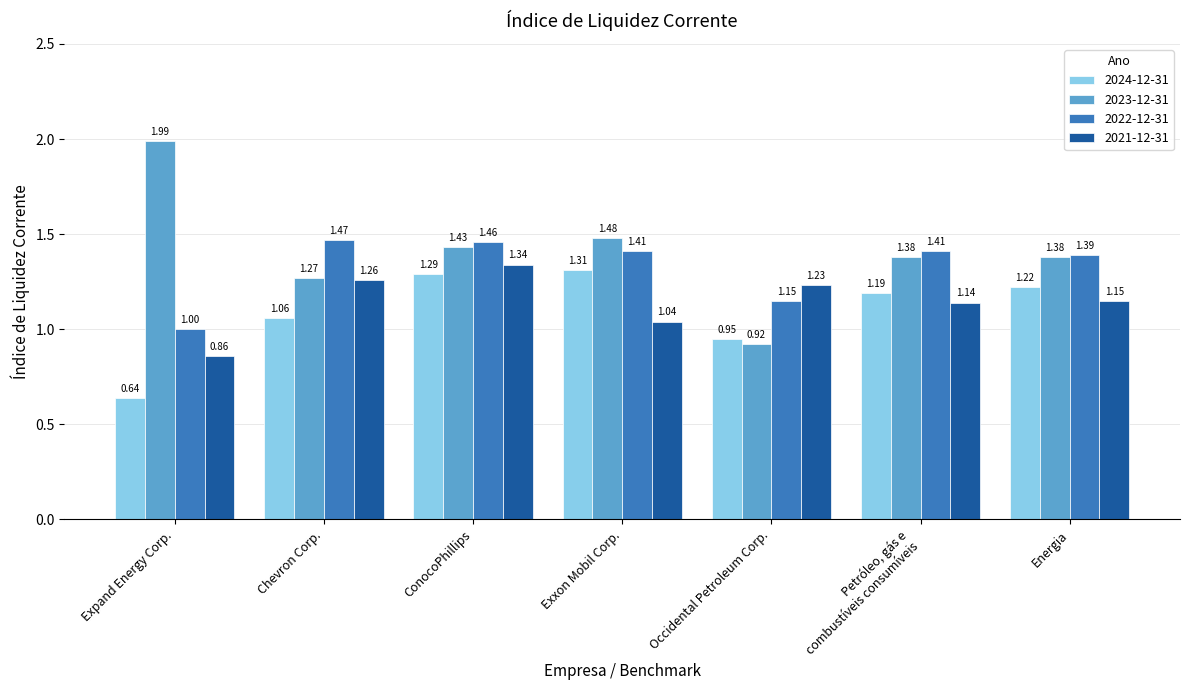

At Occidental Petroleum Corp., list the series in order from largest to smallest.

2021-12-31, 2022-12-31, 2024-12-31, 2023-12-31